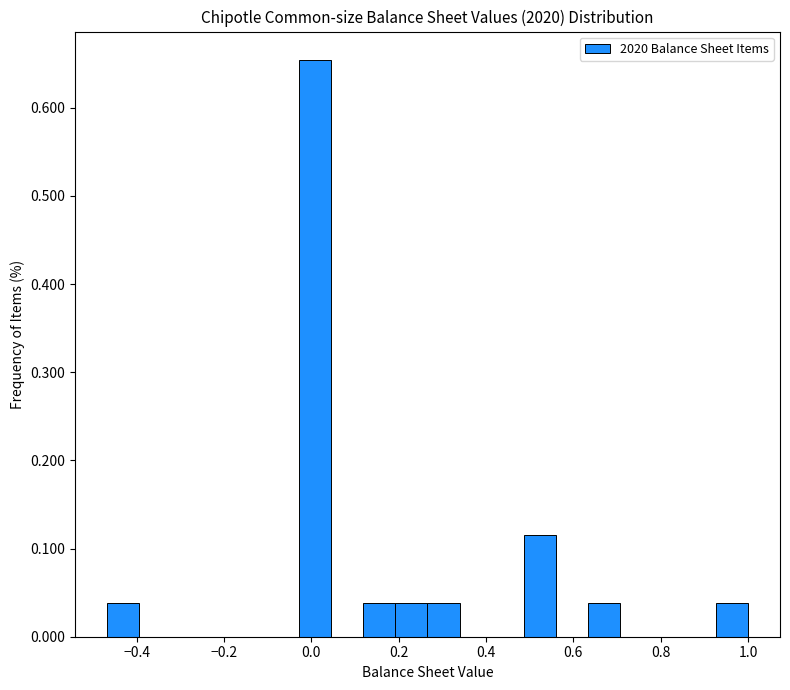

Around what value on the x-axis is the tallest bar? Give the approximate position of its centre, as read against the axis.

0.00